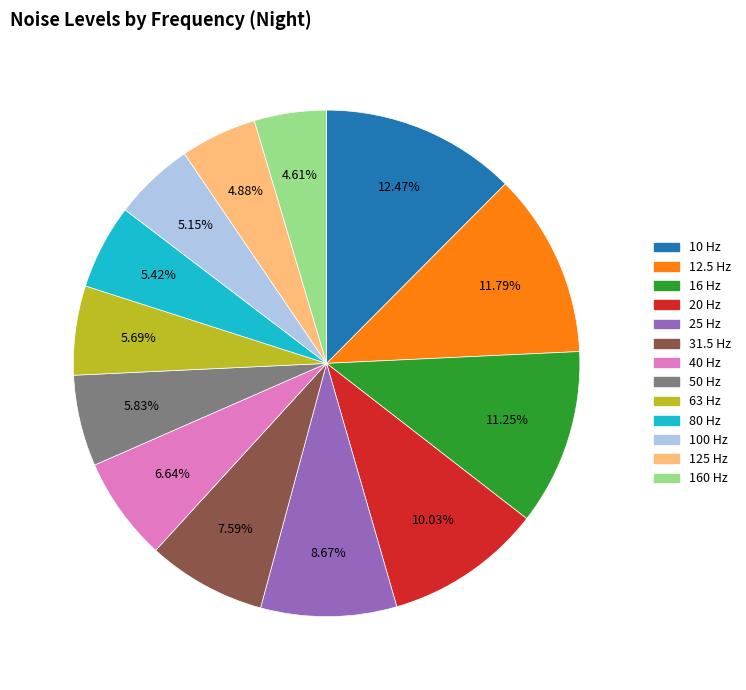

Which slice is the largest?

10 Hz